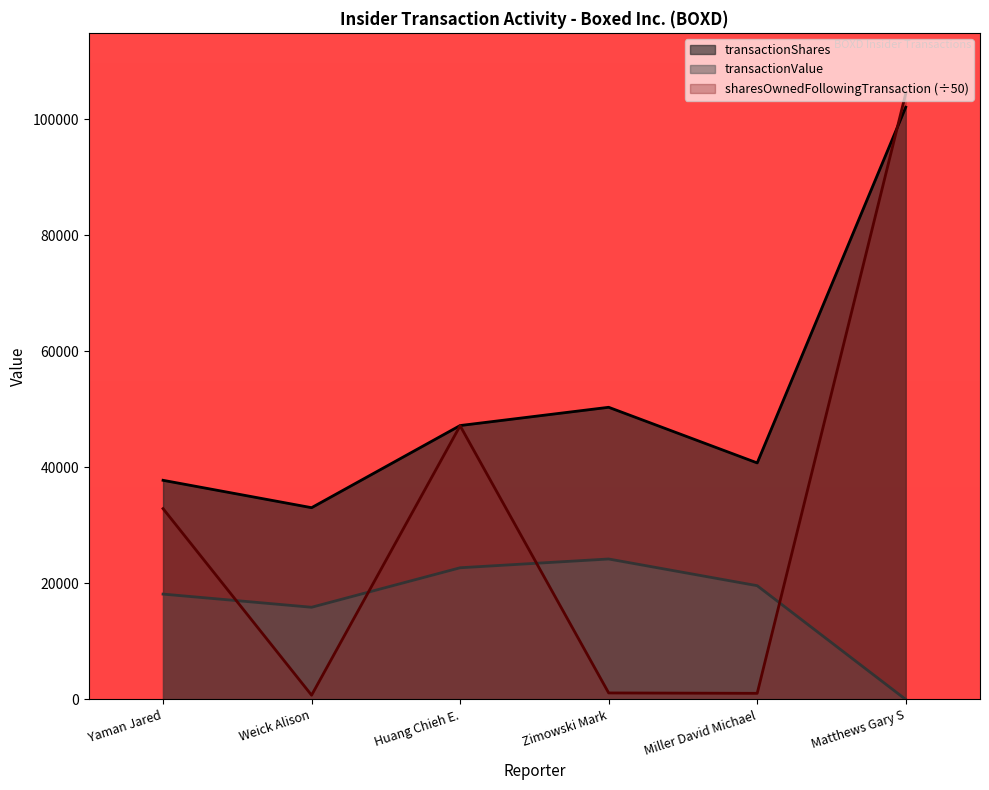

Rank the series by their average value, from highest to lowest.

transactionShares, sharesOwnedFollowingTransaction (÷50), transactionValue